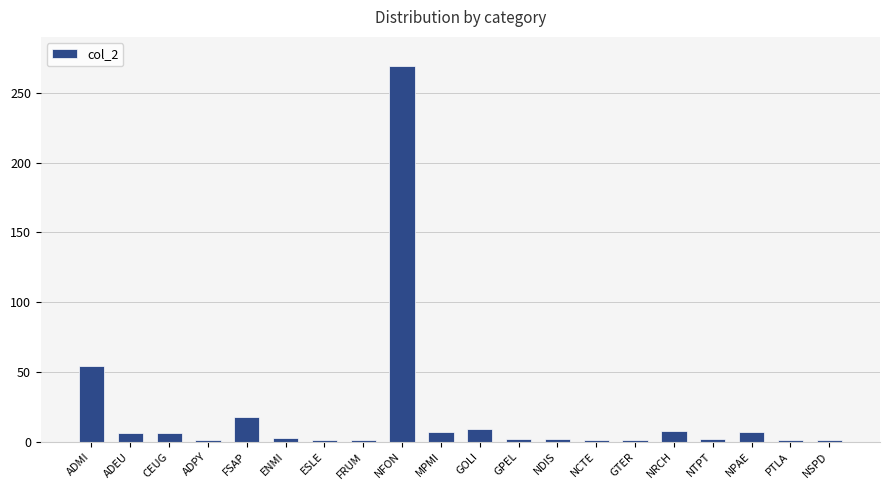

True or false: the data shows 1 at GTER.

True